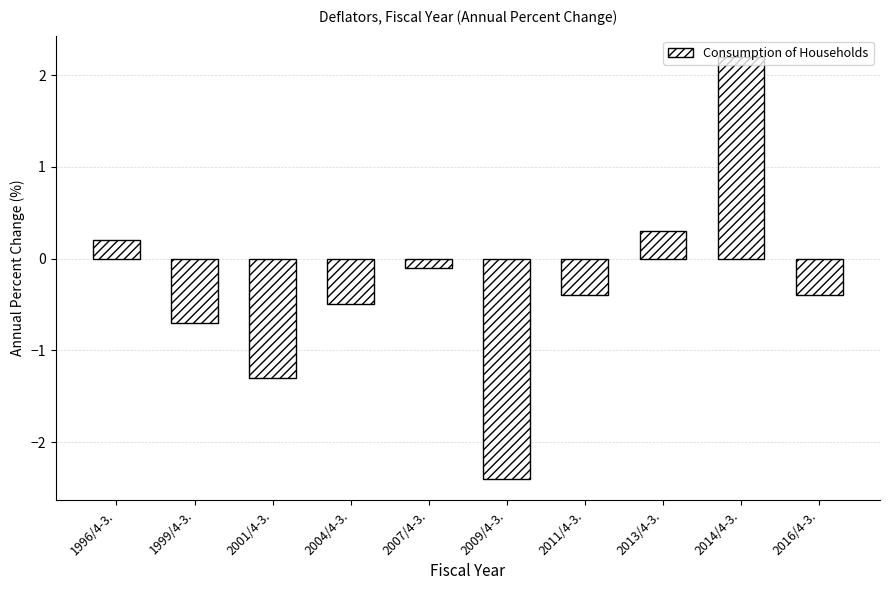

Which label corresponds to the smallest value in the chart?

2009/4-3.